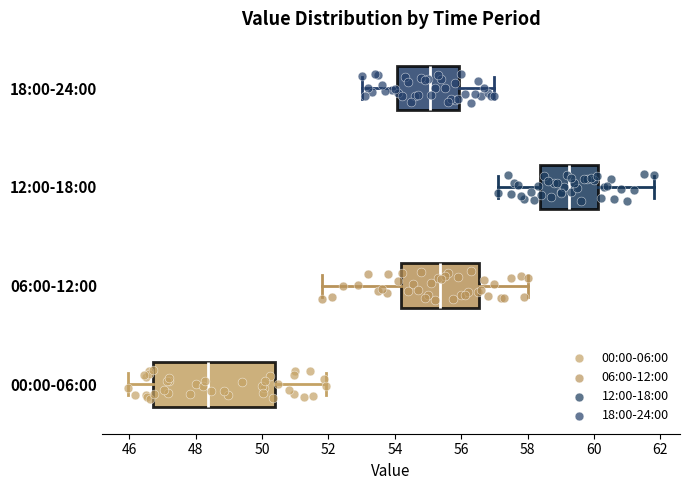

Reading bottom to top, read every box against the x-axis: the position of its median line, the range the box covers, and the ends of its whiskers. The values are not printed on the chart, so give them approximately, as read against the axis.

00:00-06:00: median 48.4, box 46.8 to 50.4, whiskers 46.0 to 52.0
06:00-12:00: median 55.4, box 54.2 to 56.6, whiskers 51.8 to 58.0
12:00-18:00: median 59.2, box 58.4 to 60.2, whiskers 57.2 to 61.8
18:00-24:00: median 55.0, box 54.0 to 56.0, whiskers 53.0 to 57.0